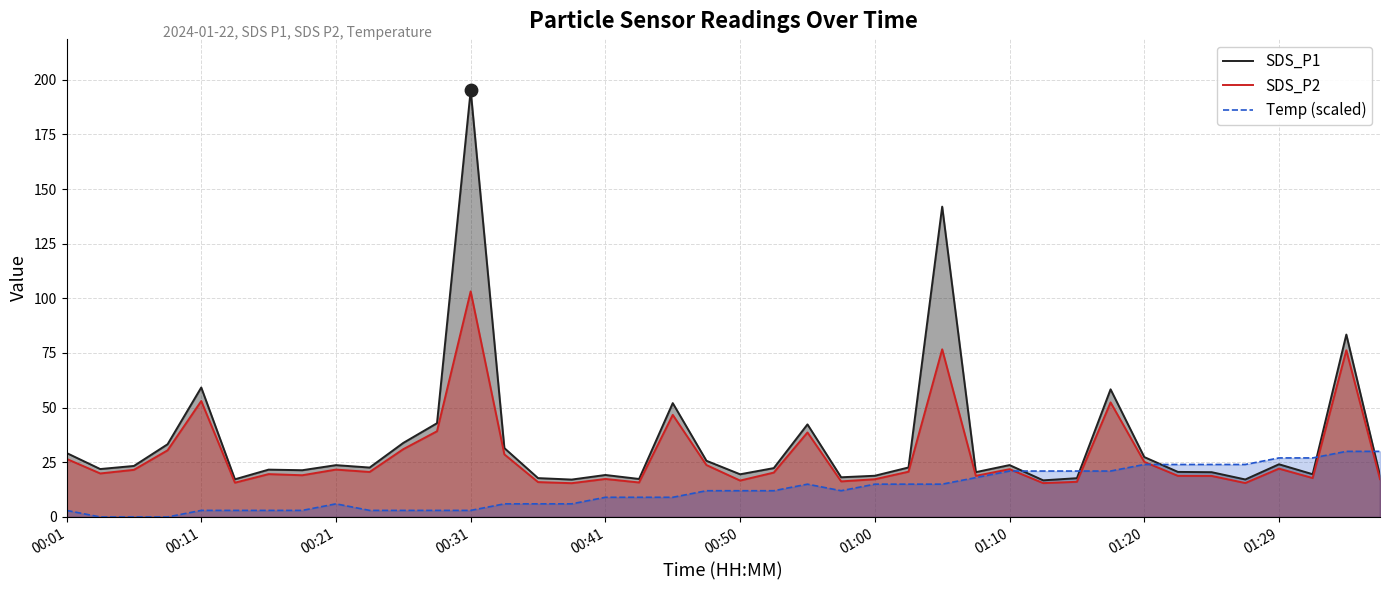

Which series contains the lowest Y value?

Temp (scaled)